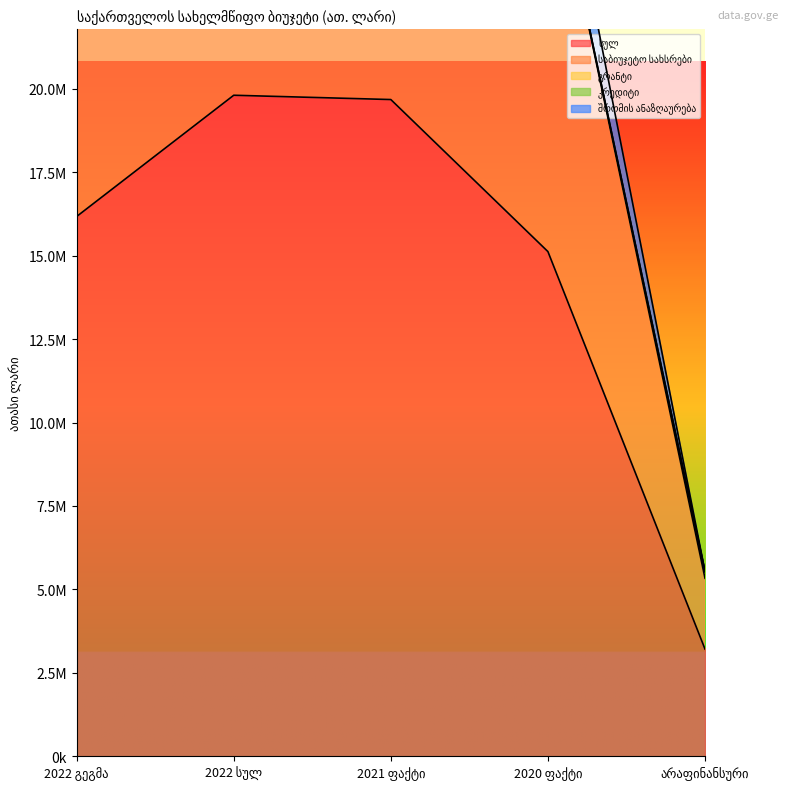

What is the maximum value shown in the chart?

19807502.5